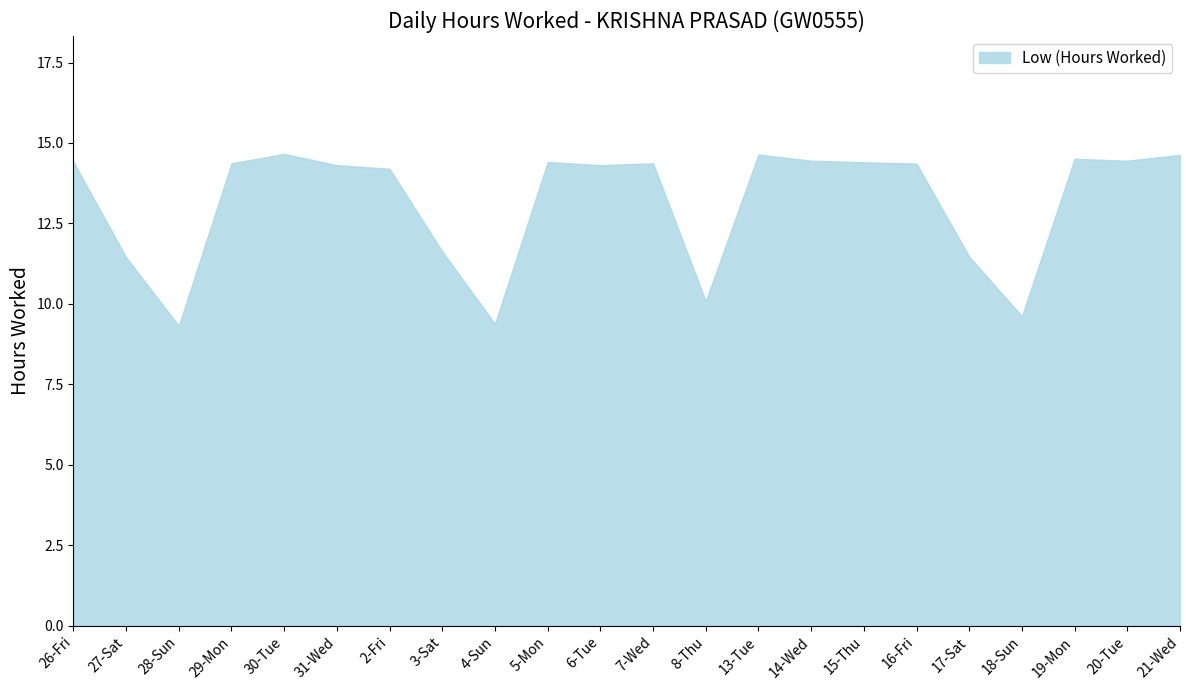

What position from the left is 2-Fri?

7